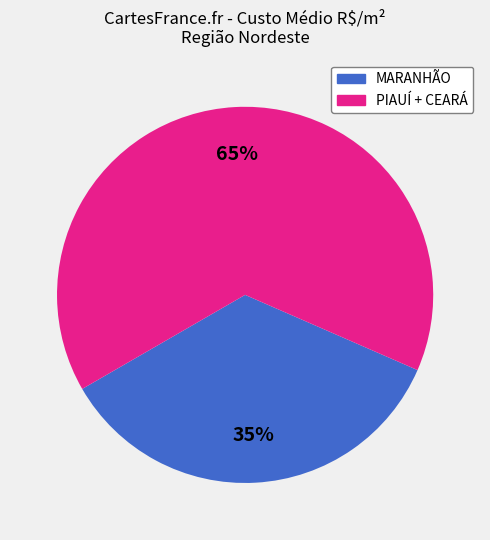

How many segments does this pie chart have?

2